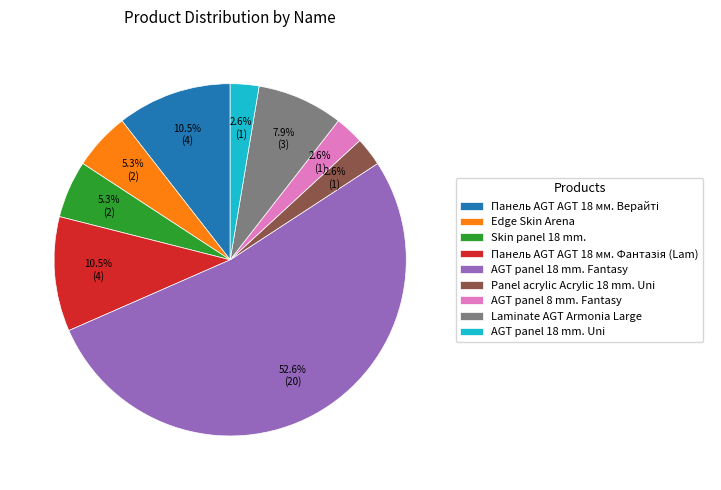

Which category accounts for the majority?

AGT panel 18 mm. Fantasy